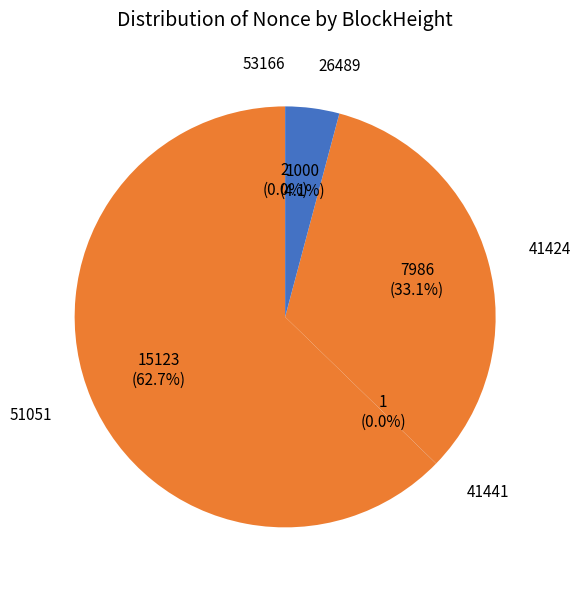

What is the largest slice in the pie chart?

51051